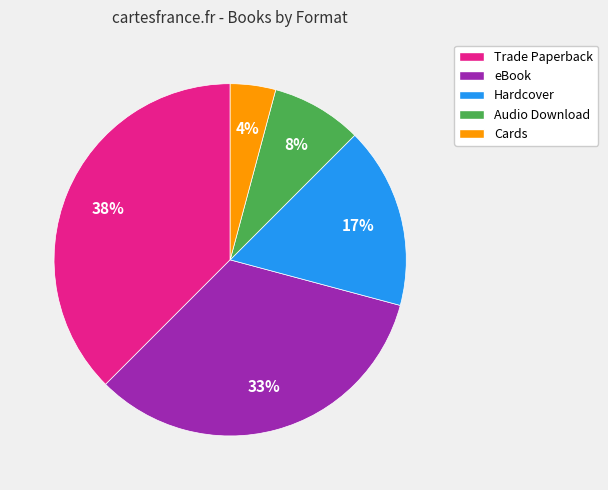

To the nearest percent, what is the average slice percentage?

20%